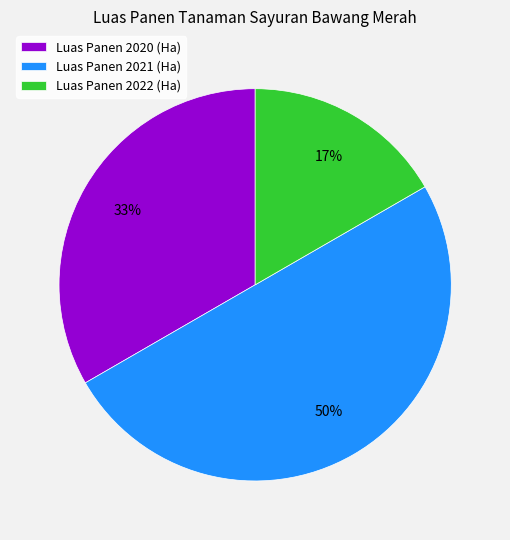

Rank the categories by value from lowest to highest.

Luas Panen 2022 (Ha), Luas Panen 2020 (Ha), Luas Panen 2021 (Ha)